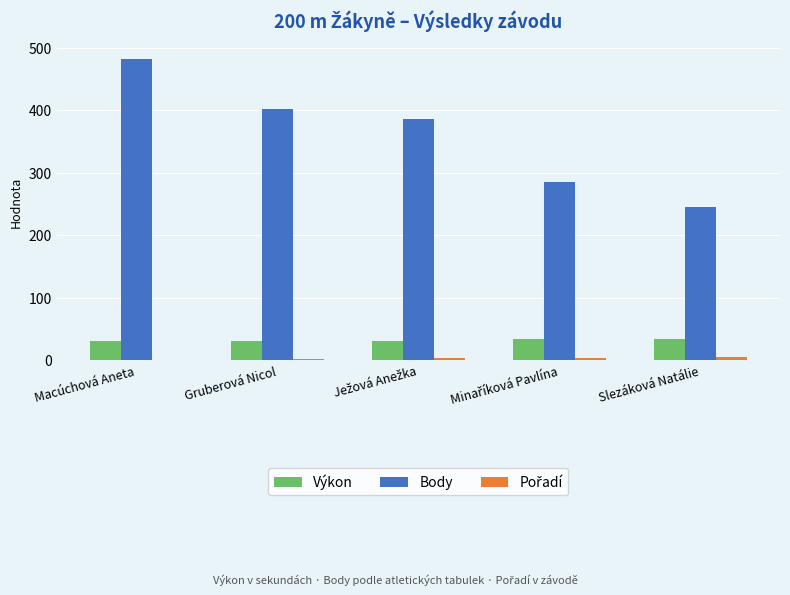

What is the greatest value displayed?

482.0